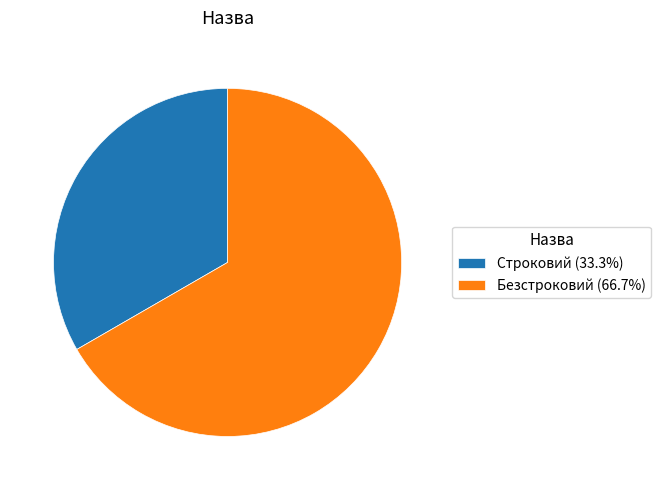

Approximately how many times larger is the value at Безстроковий (66.7%) compared to Строковий (33.3%)?

2.0